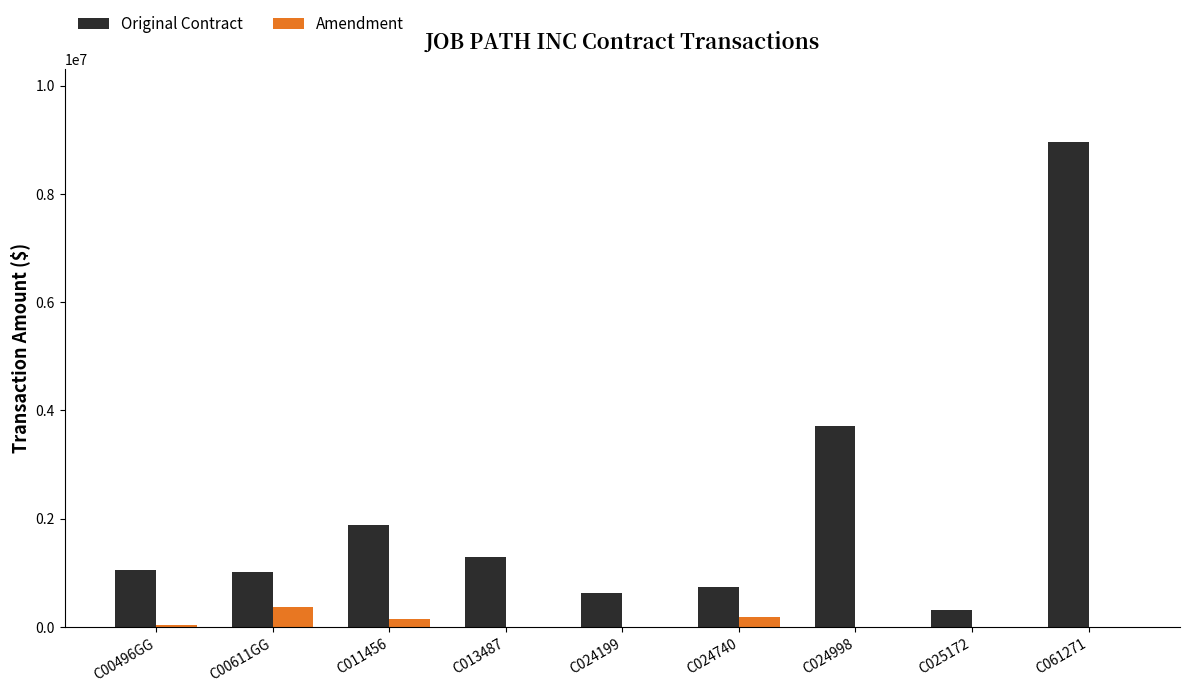

Which category has the highest value in the Original Contract series?

C061271